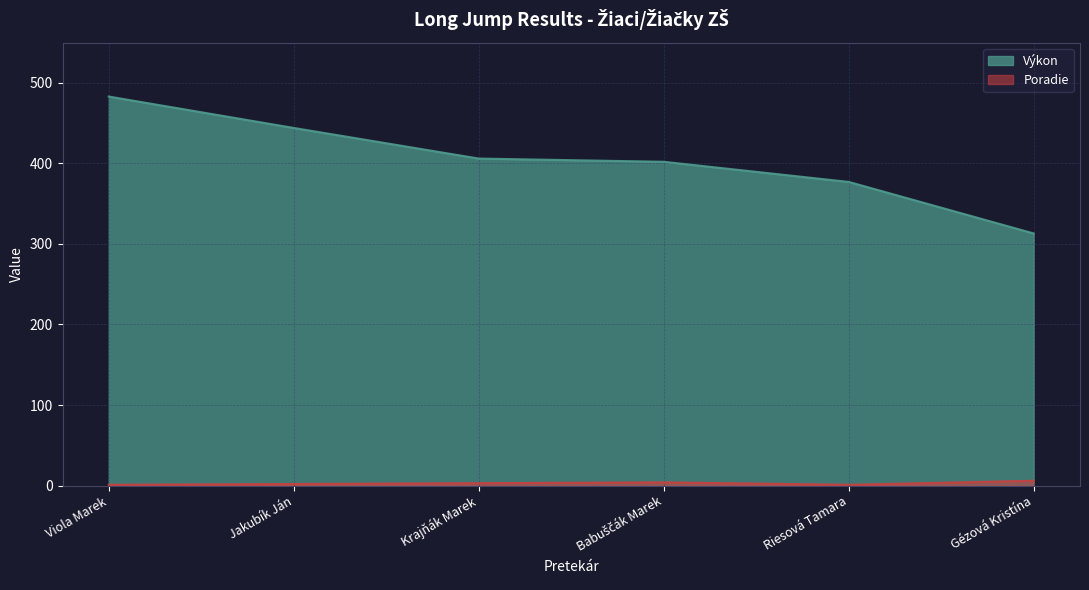

What is the total value across all series at Riesová Tamara?

378